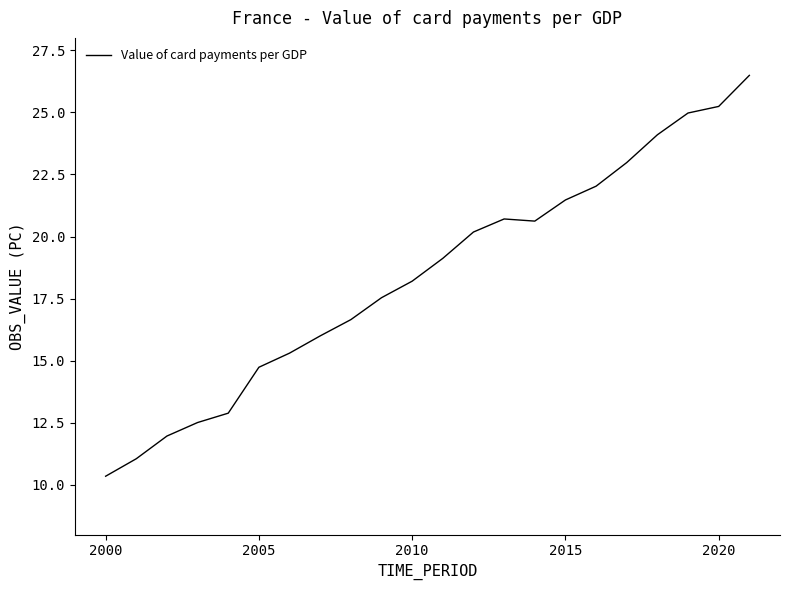

What is the difference between the maximum and minimum values?

16.1